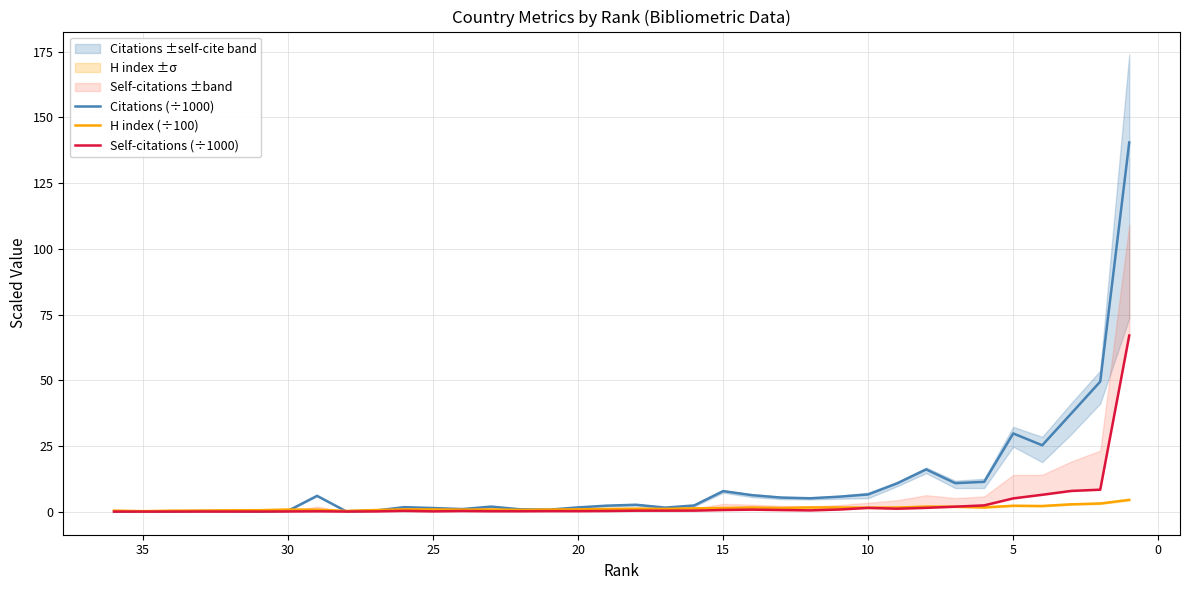

List the series in order of their overall mean, lowest first.

H index (÷100), Self-citations (÷1000), Citations (÷1000)